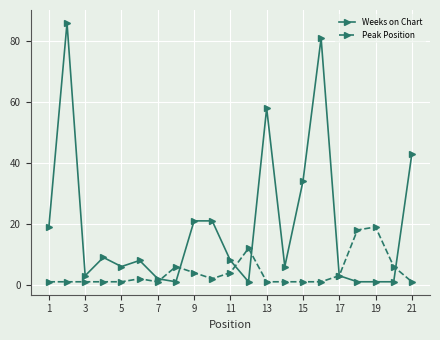

What is the maximum value for Peak Position?

19